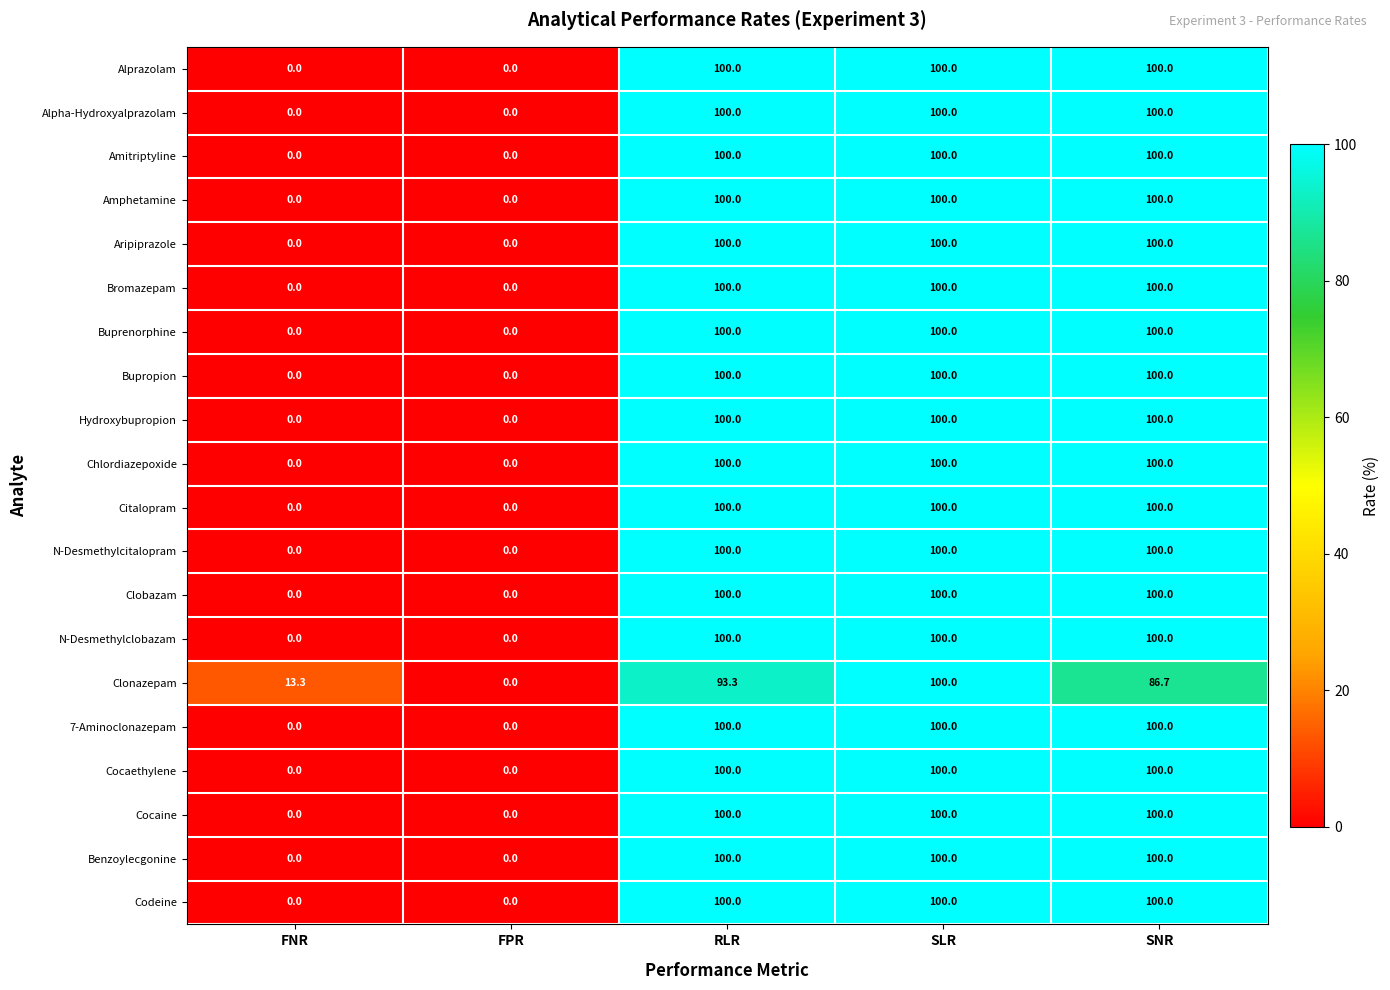

The value of Clobazam at FNR is 67.4. True or false?

False